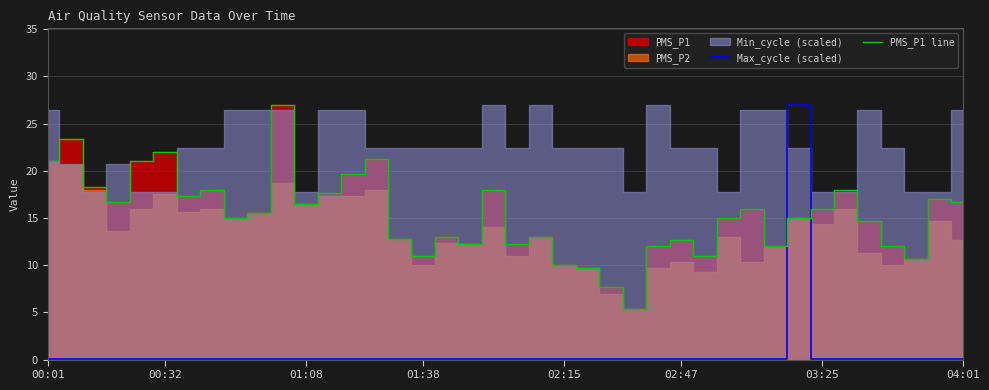

Reading left to right, extract all data points from this chart.

Max_cycle (scaled): 0.0	0.0	0.0	0.0	0.0	0.0	0.0	0.0	0.0	0.0	0.0	0.0	0.0	0.0	0.0	0.0	0.0	0.0	0.0	0.0	0.0	0.0	0.0	0.0	0.0	0.0	0.0	0.0	0.0	0.0	0.0	0.0	27.0	0.0	0.0	0.0	0.0	0.0	0.0	0.0
PMS_P1 line: 21.0	23.3	18.3	16.7	21.0	22.0	17.3	18.0	15.0	15.5	27.0	16.5	17.7	19.7	21.2	12.8	11.0	13.0	12.2	18.0	12.2	13.0	10.0	9.7	7.7	5.3	12.0	12.7	11.0	15.0	16.0	12.0	15.0	16.0	18.0	14.7	12.0	10.7	17.0	16.7